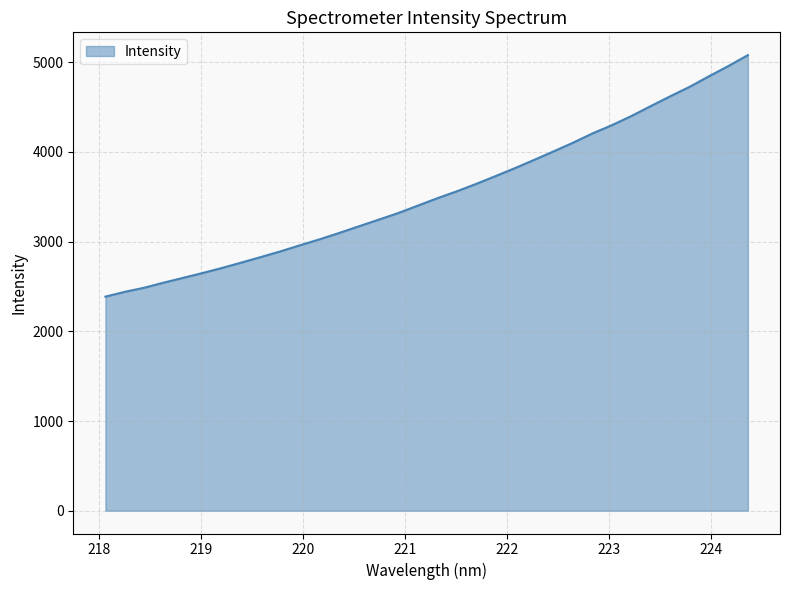

What is the greatest value displayed?

5079.0